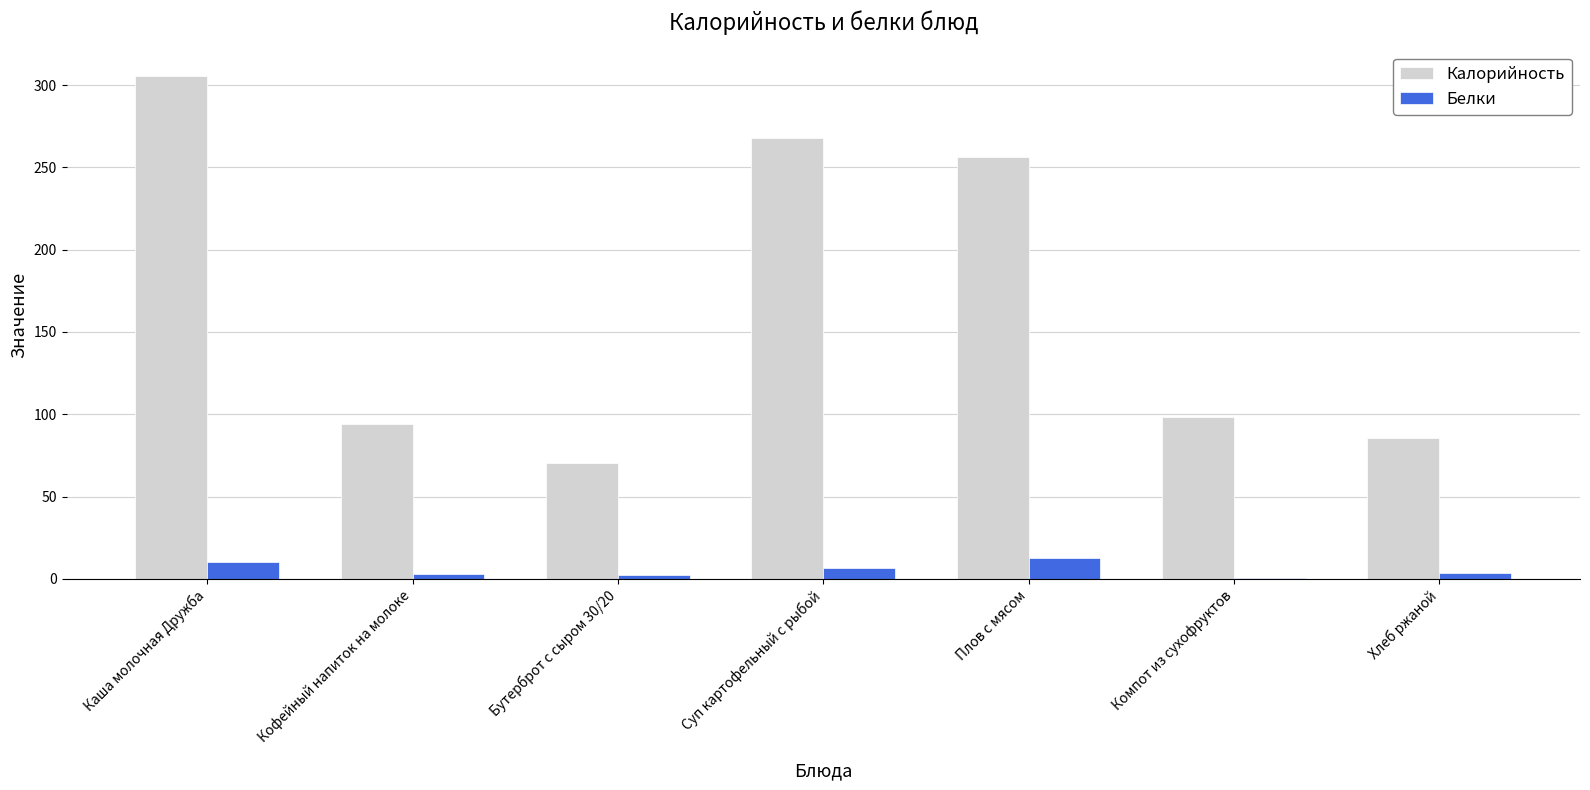

Which series has the largest total across all categories?

Калорийность